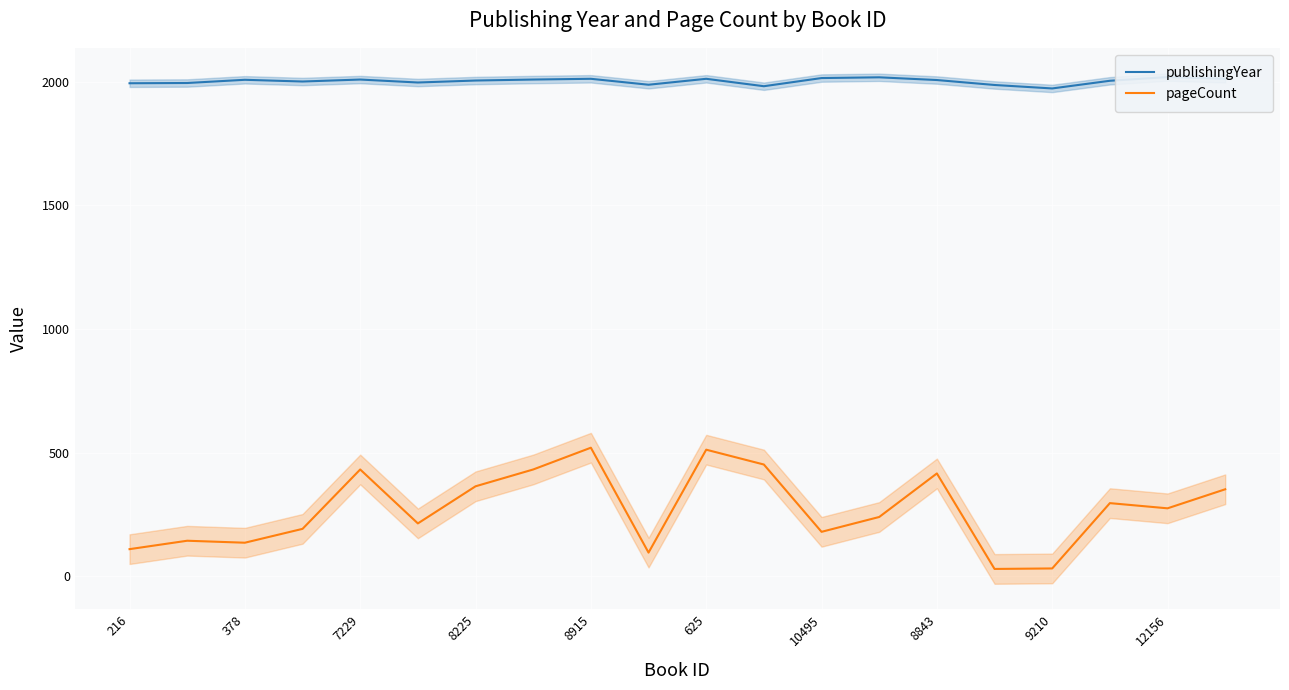

List the series in order of their overall mean, lowest first.

pageCount, publishingYear